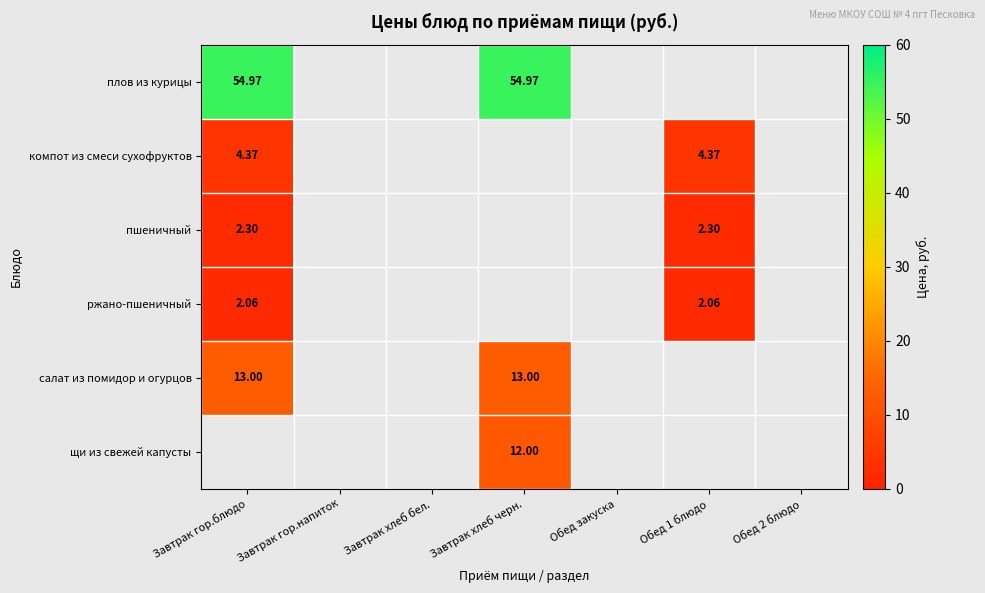

What is the difference between the maximum and second lowest values in the салат из помидор и огурцов series?

13.0